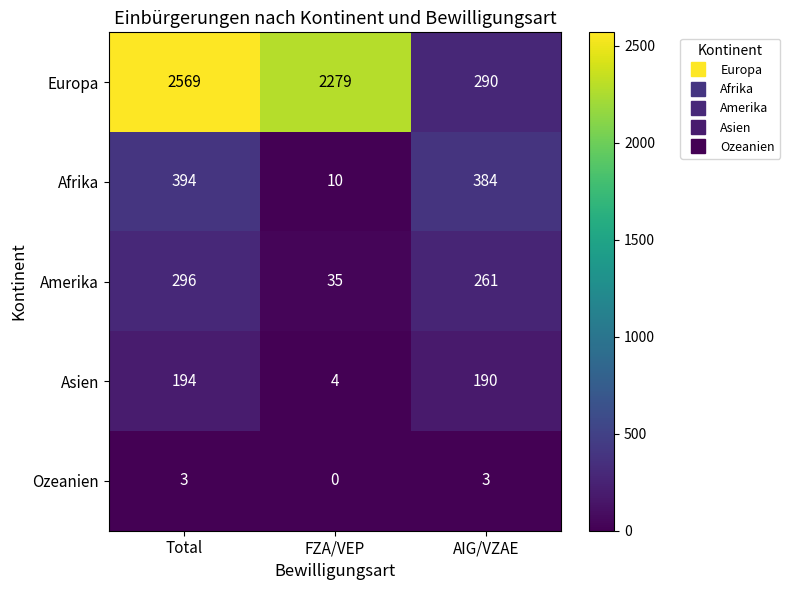

Reading left to right, what are all the values shown in this chart?

Europa: 2569	2279	290
Afrika: 394	10	384
Amerika: 296	35	261
Asien: 194	4	190
Ozeanien: 3	0	3